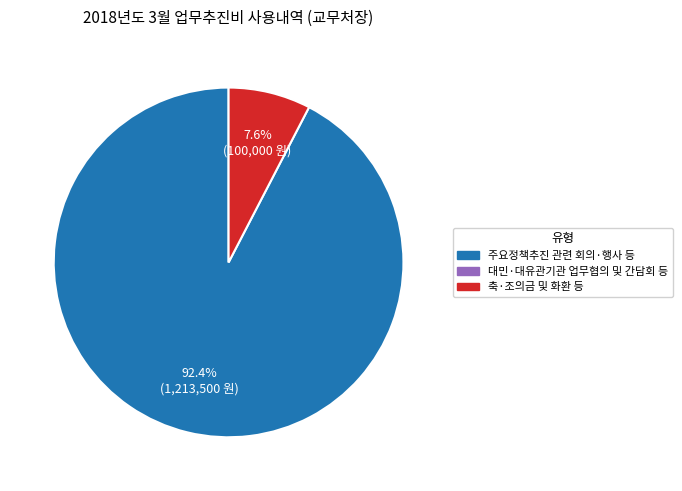

Count the number of slices in the pie.

2